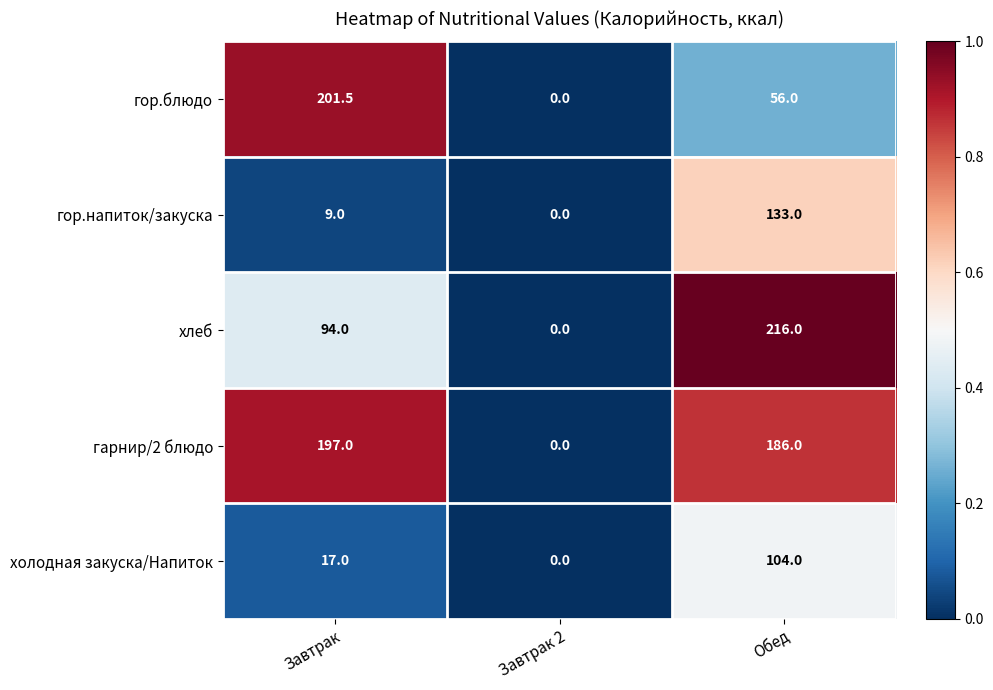

List the series in order of their peak value, lowest first.

холодная закуска/Напиток, гор.напиток/закуска, гарнир/2 блюдо, гор.блюдо, хлеб